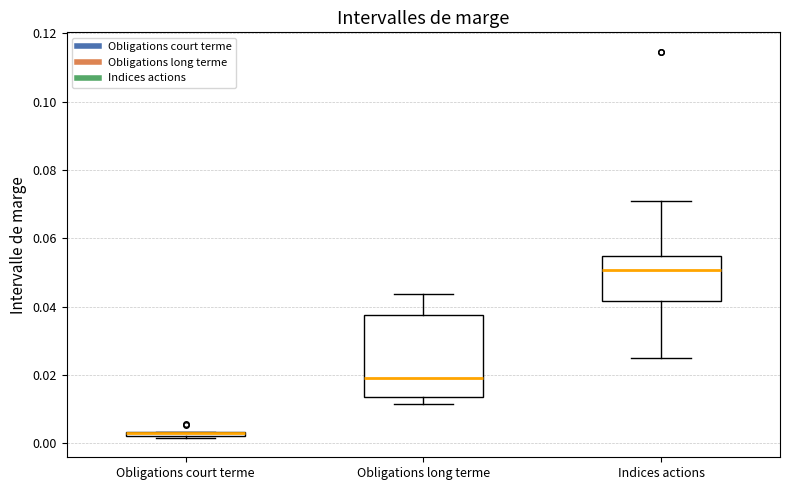

Where is the lower edge of the box for Obligations long terme on the y-axis? The values are not printed on the chart, so give them approximately, as read against the axis.

0.014